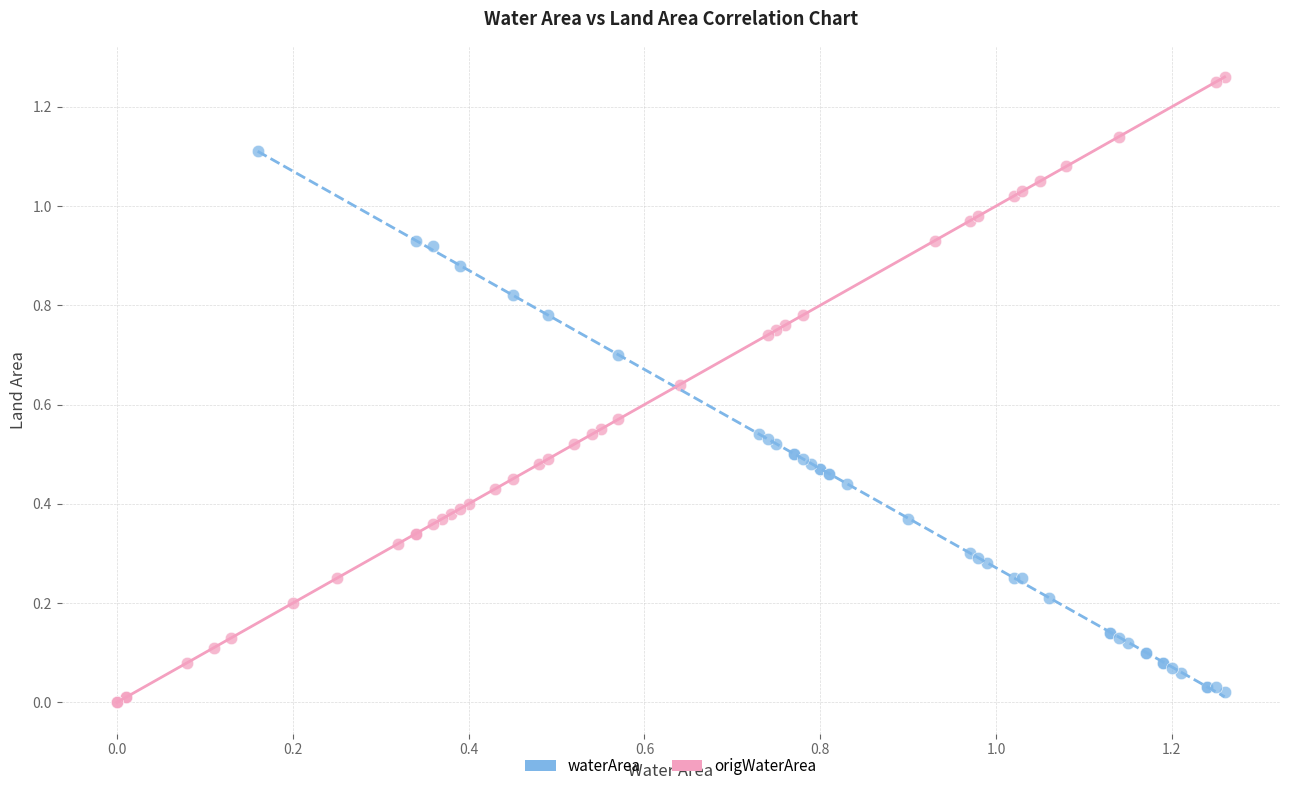

Which series contains the lowest Y value?

origWaterArea